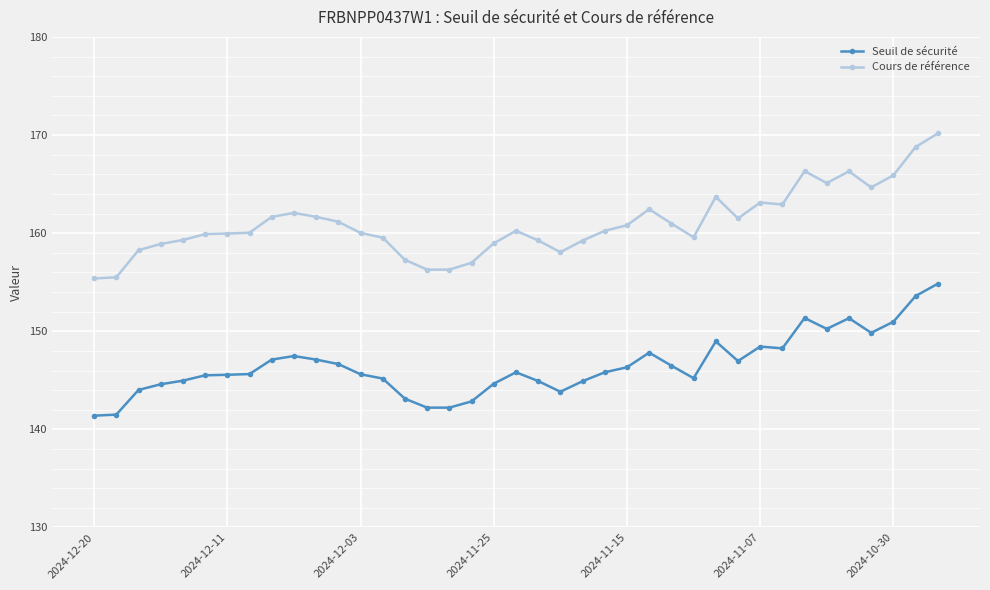

Which series has the widest spread of values?

Cours de référence